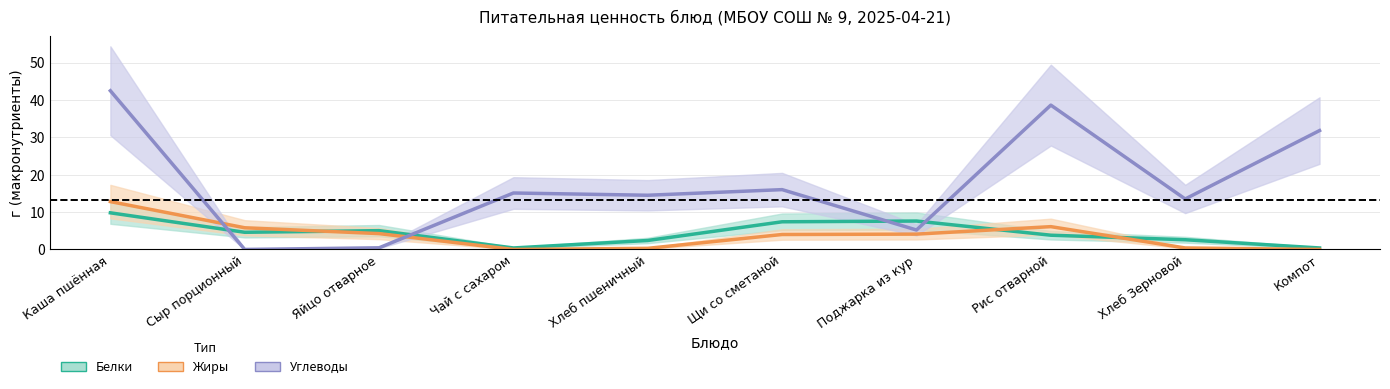

Between Каша пшённая and Сыр порционный, which series saw the biggest shift?

Углеводы (г)